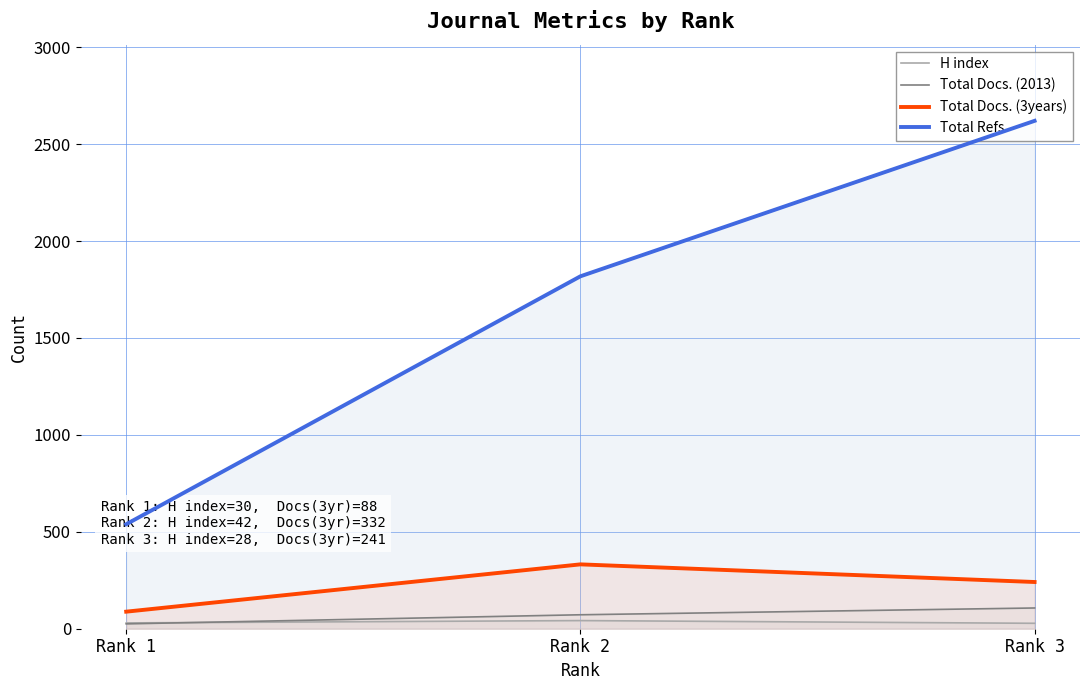

At which label is Total Refs. closest to 1579?

Rank 2